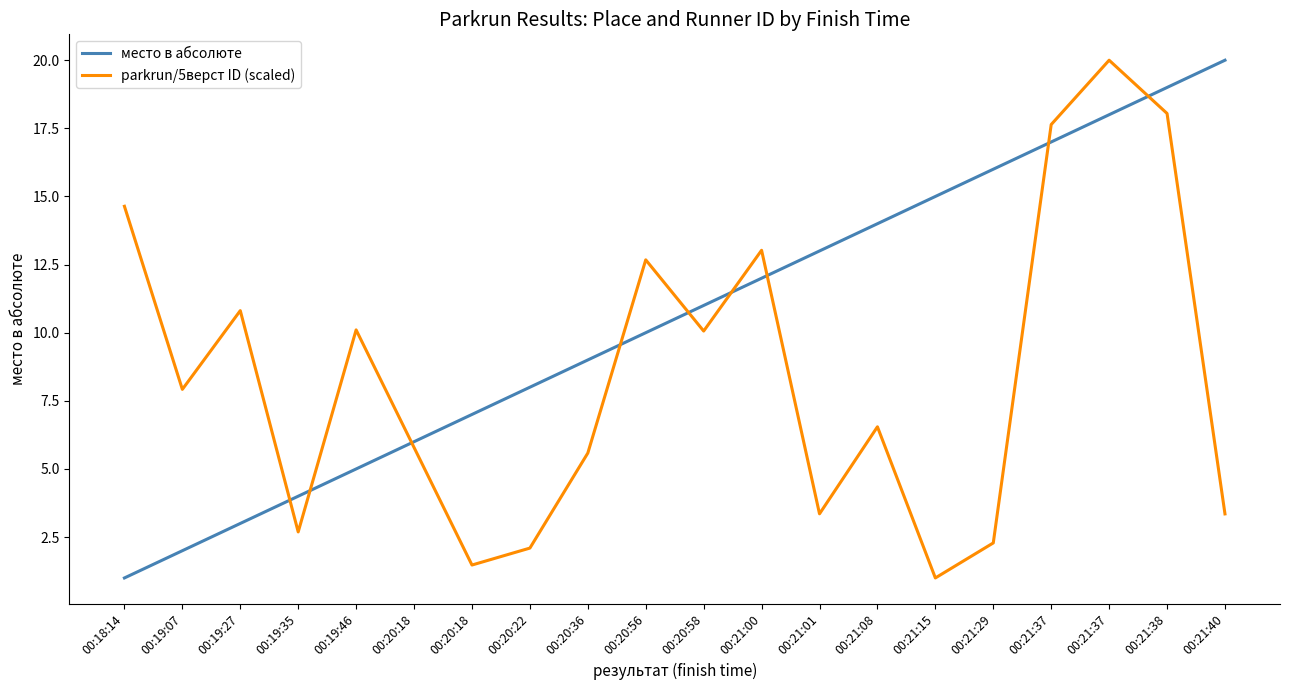

What is the value of the 6th point from the left?

6